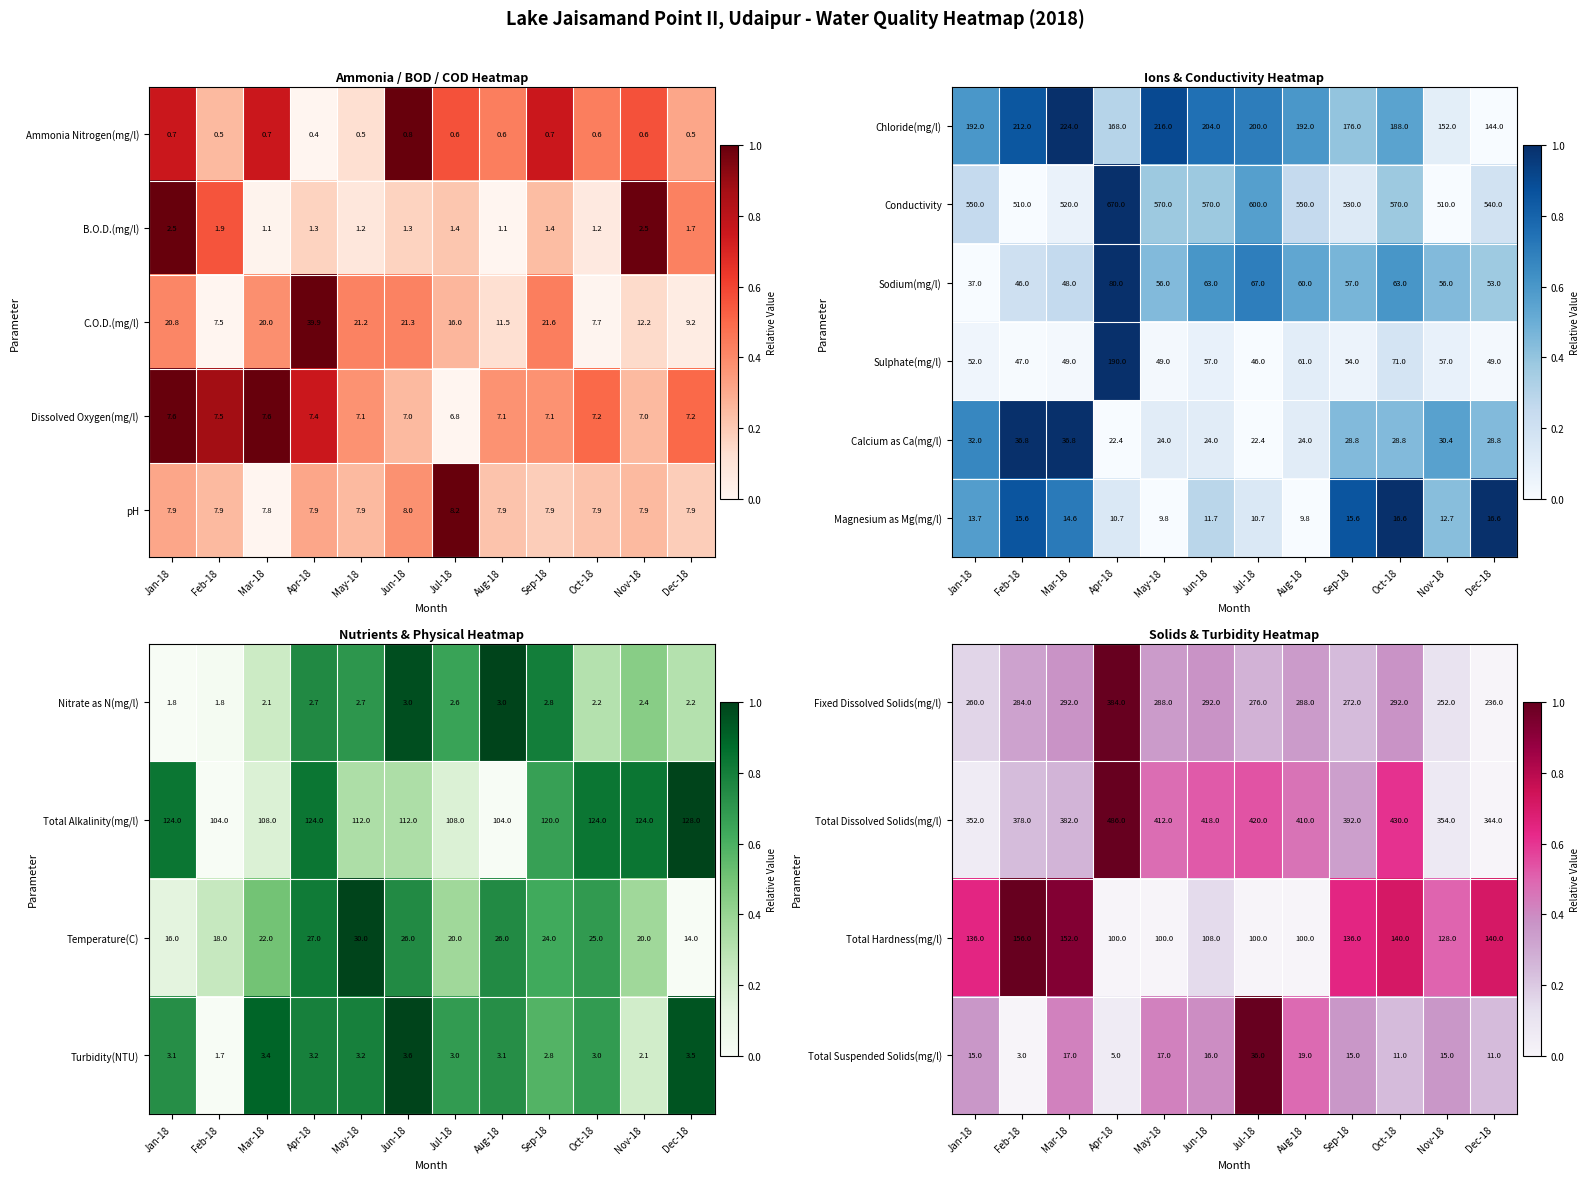

What is the lowest value of the Chloride(mg/l) series?

144.0